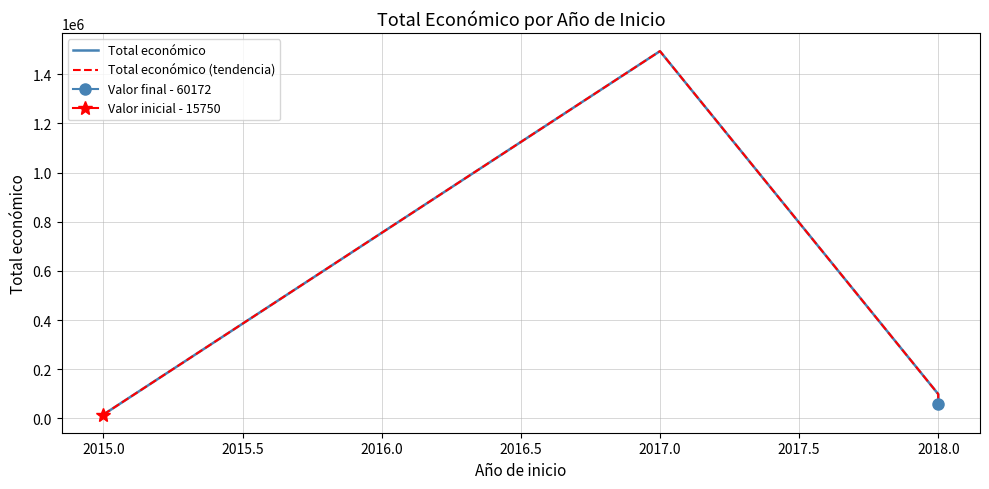

True or false: Total económico and Total económico (tendencia) intersect in this chart.

False